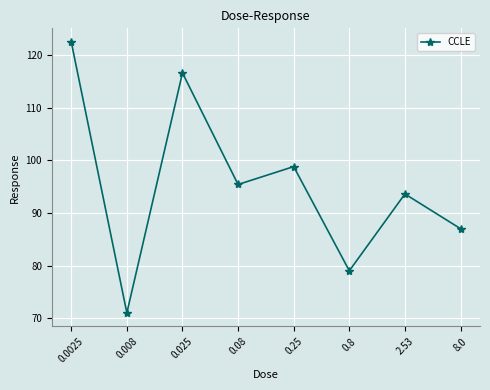

What is the difference between the values at 8.0 and 2.53?

6.6